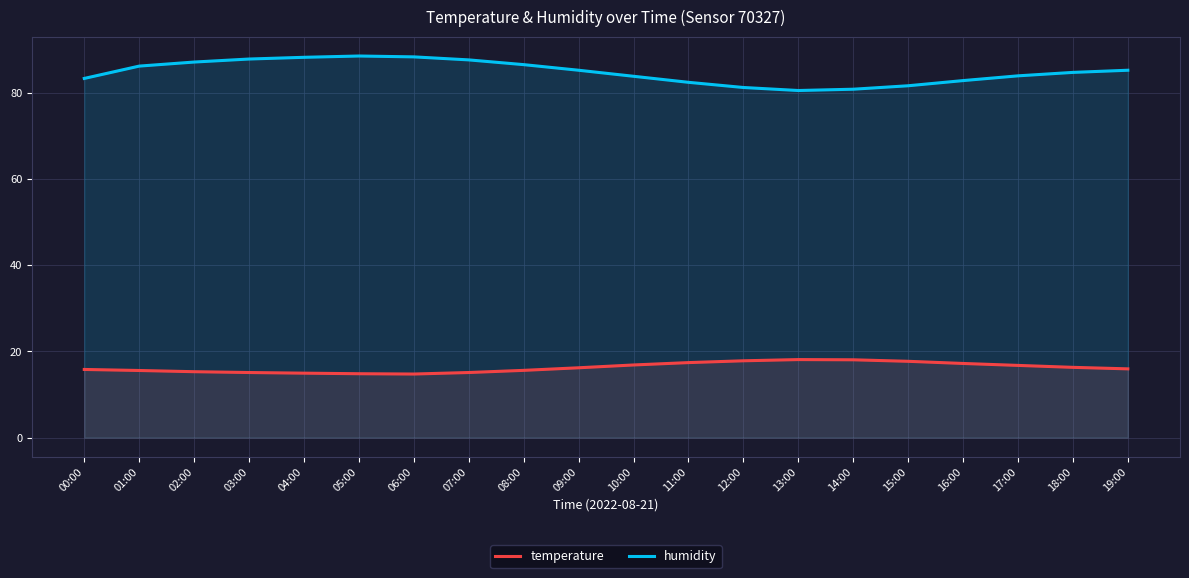

How many interior local valleys does the temperature series have?

1